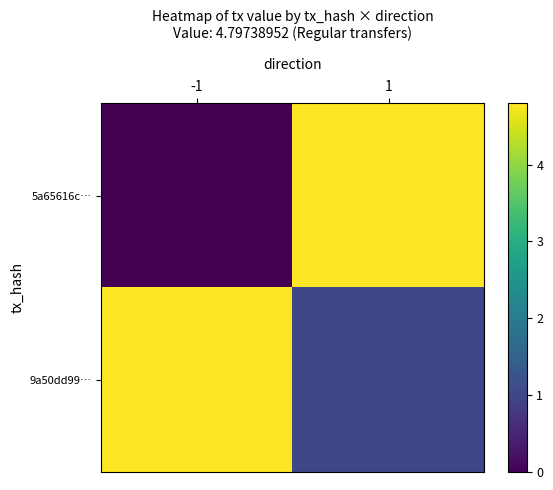

Rank the series at -1 from highest to lowest value.

9a50dd99…, 5a65616c…